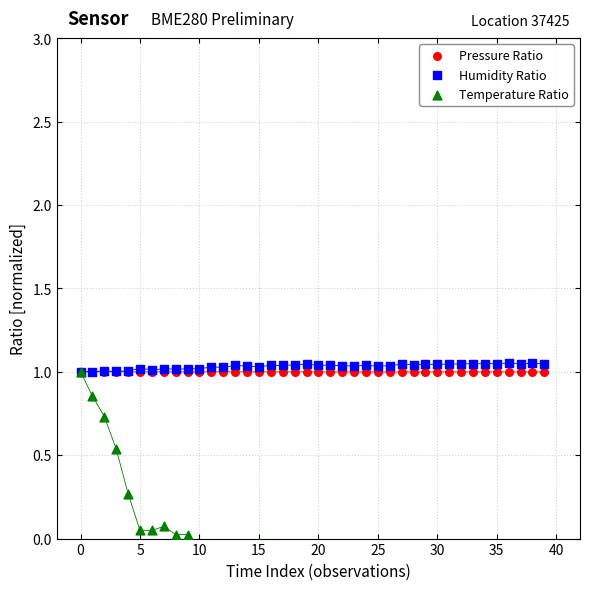

Which series reaches the minimum Y coordinate?

Temperature Ratio